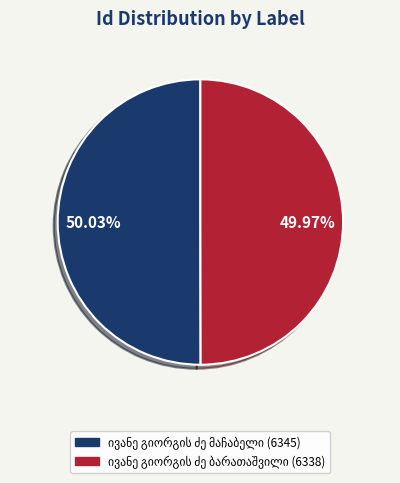

How many segments does this pie chart have?

2